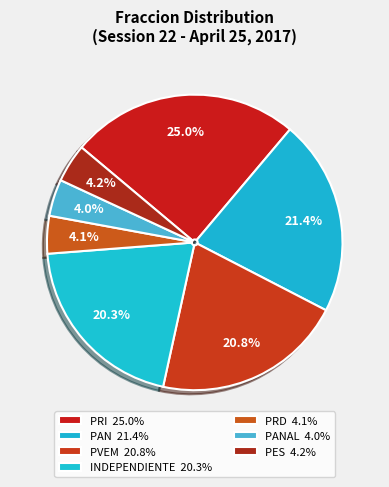

Is there a majority slice in this chart?

No